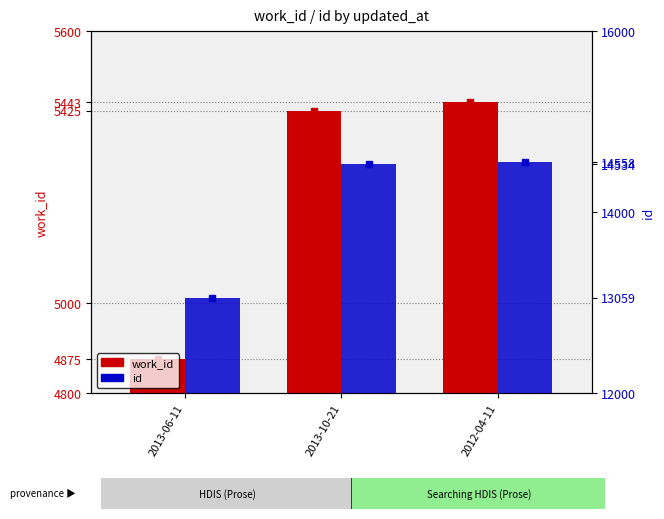

Which category has the lowest value across all series?

2013-06-11